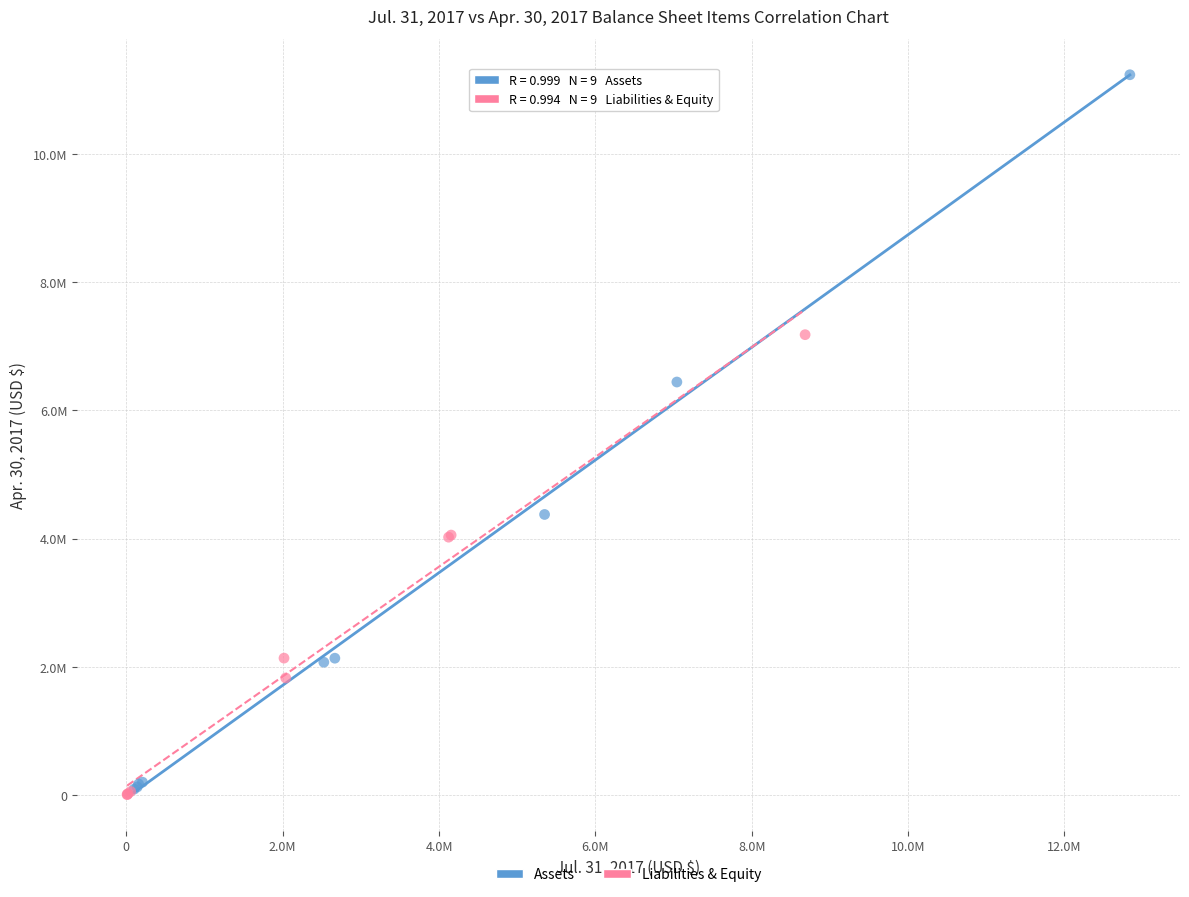

What are all the series names shown in the legend?

Assets, Liabilities & Equity